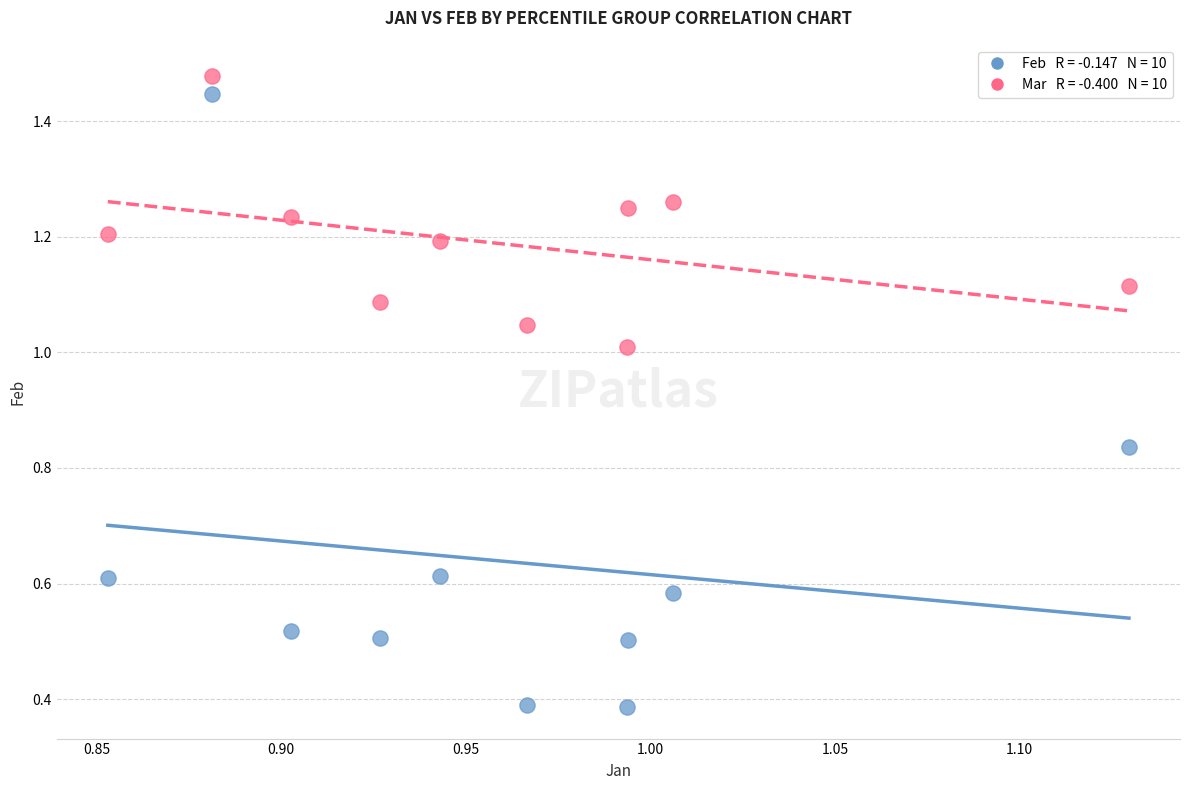

Across all data points, what is the range of X values (max minus min)?

0.3